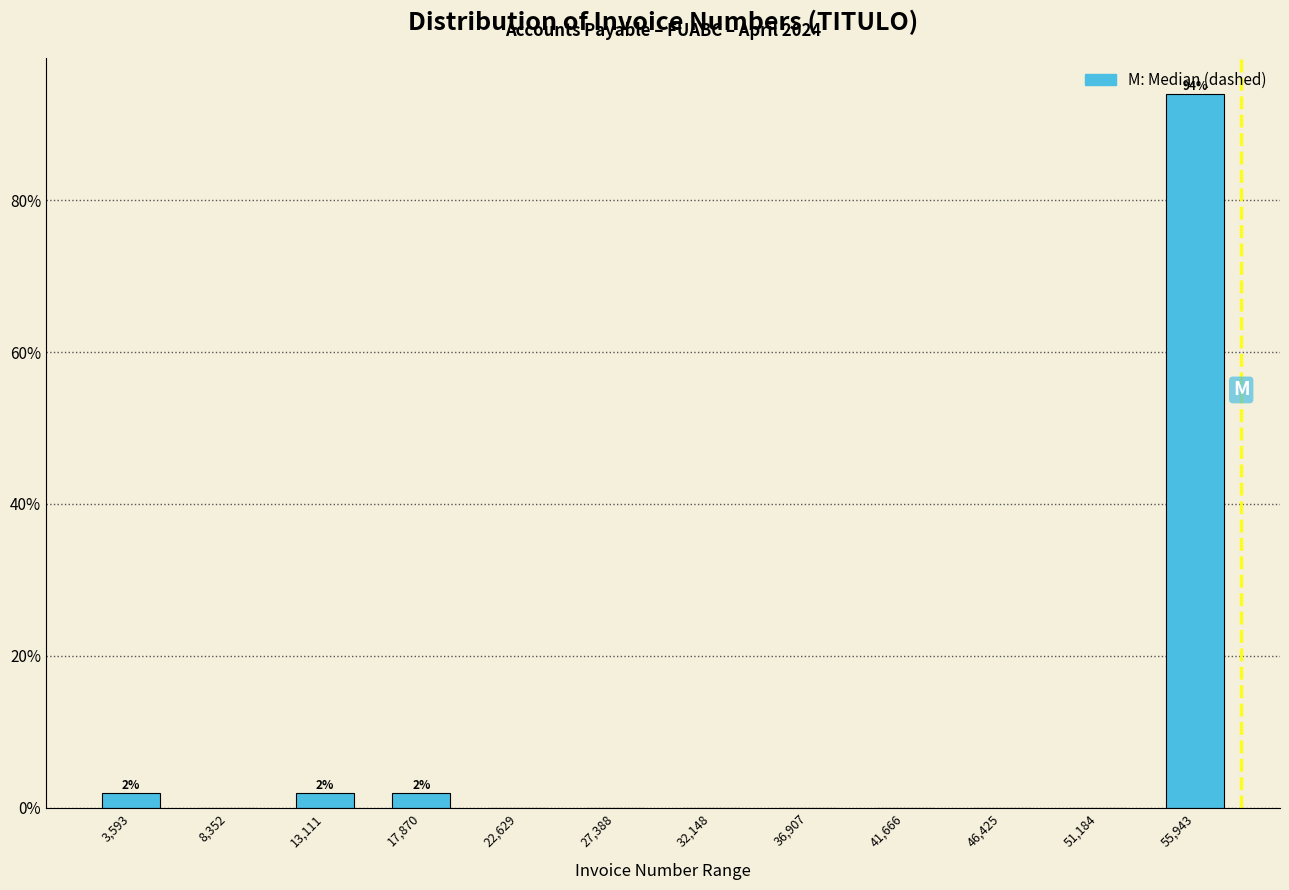

Which range on the x-axis has the tallest bar?

53500 to 58500